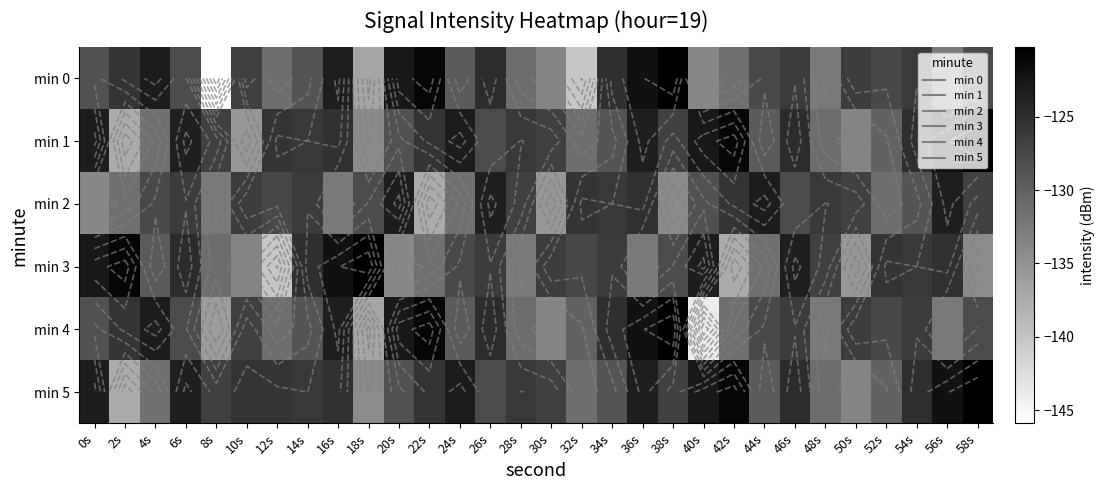

At which category is the sum across all series the highest?

36s